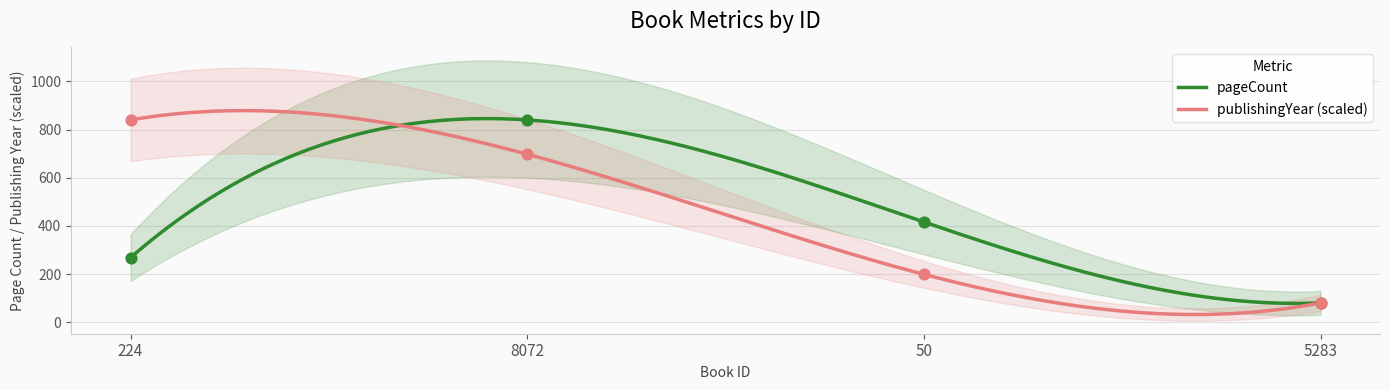

Which series has the largest Y range (max minus min)?

pageCount